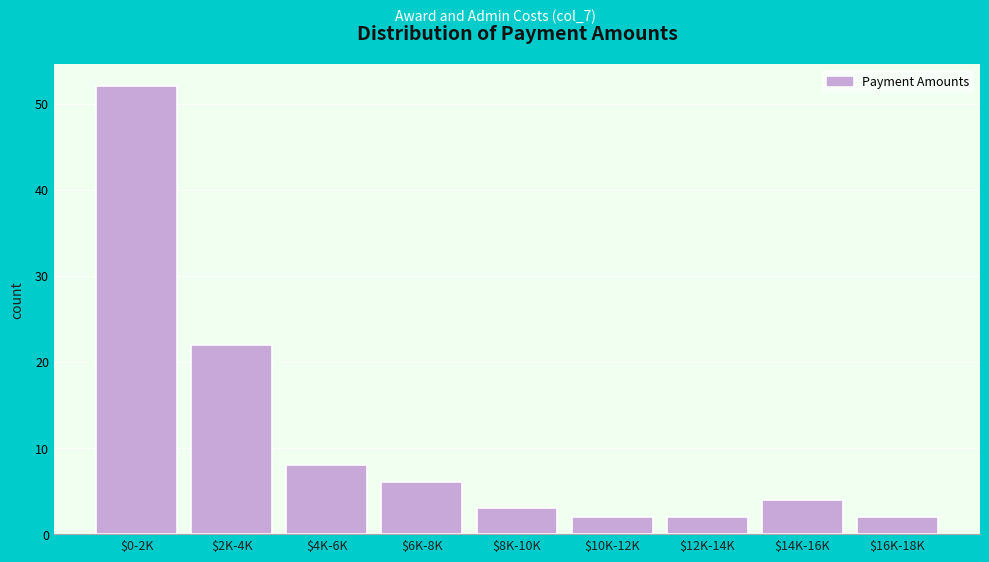

Reading left to right, what are all the values shown in this chart?

52	22	8	6	3	2	2	4	2